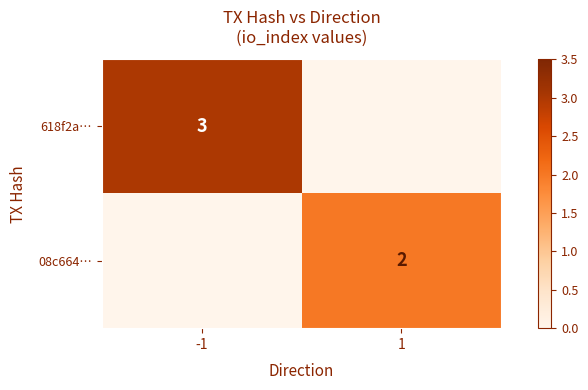

The value of 08c664… at 1 is 2. True or false?

True